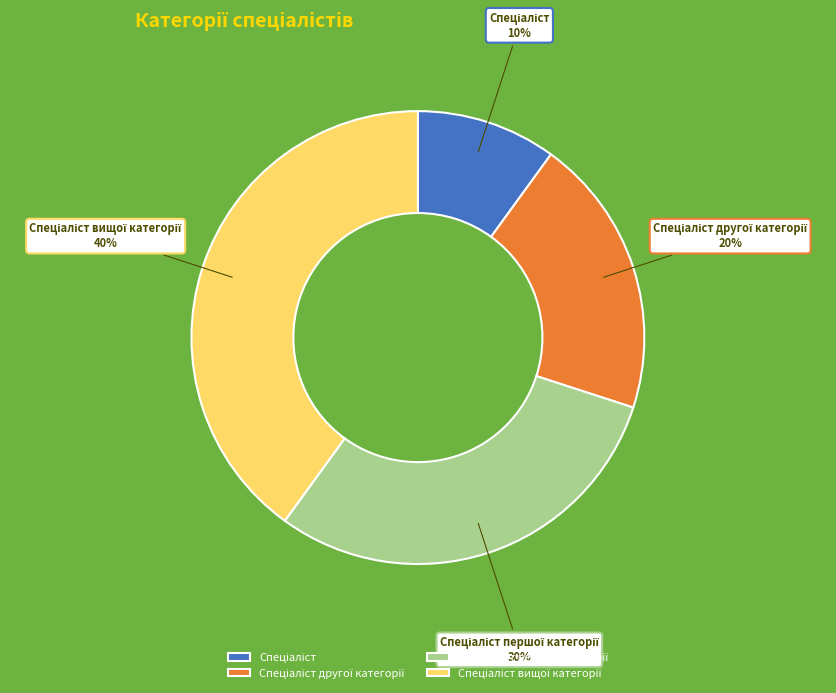

Is there any slice that represents more than half of the pie?

No